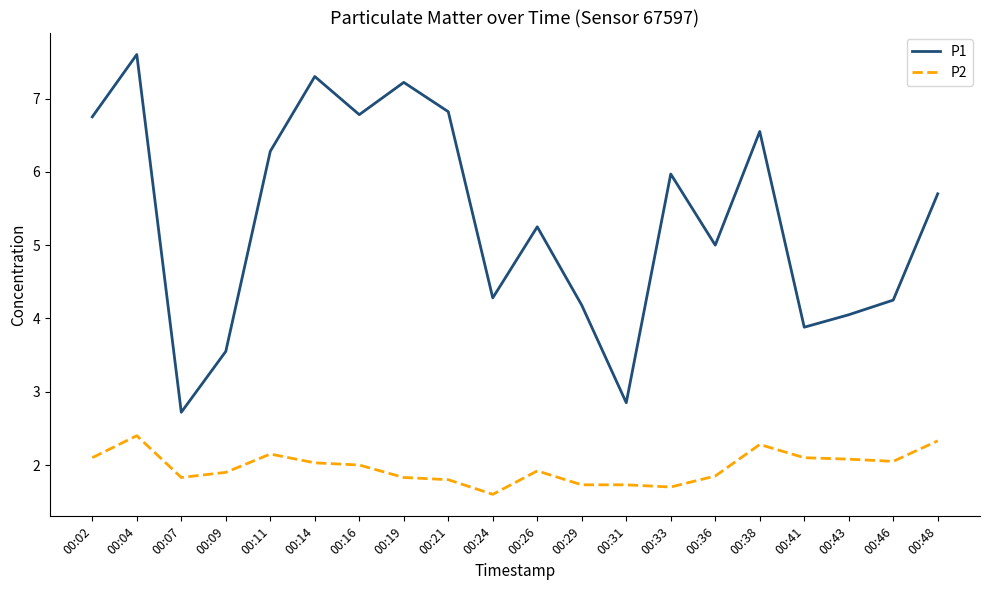

Rank the series at 00:48 from highest to lowest value.

P1, P2